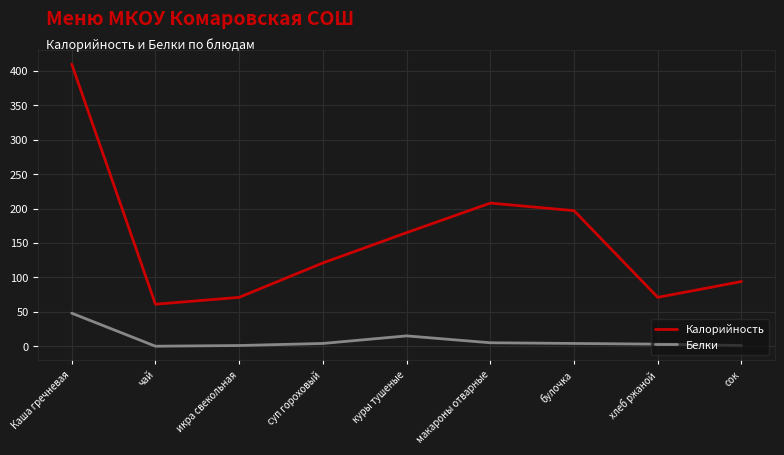

Between Каша гречневая and чай, which series saw the biggest shift?

Калорийность